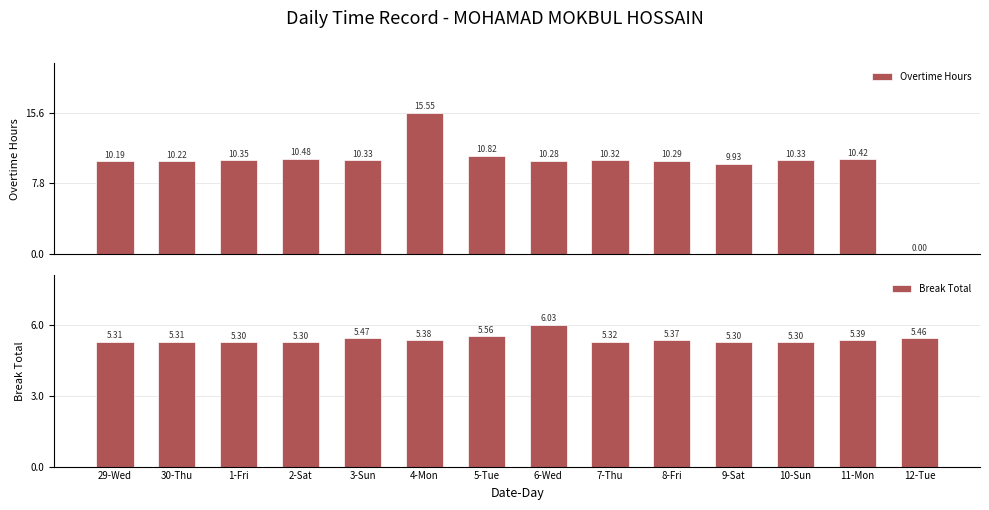

Are the bars horizontal?

No